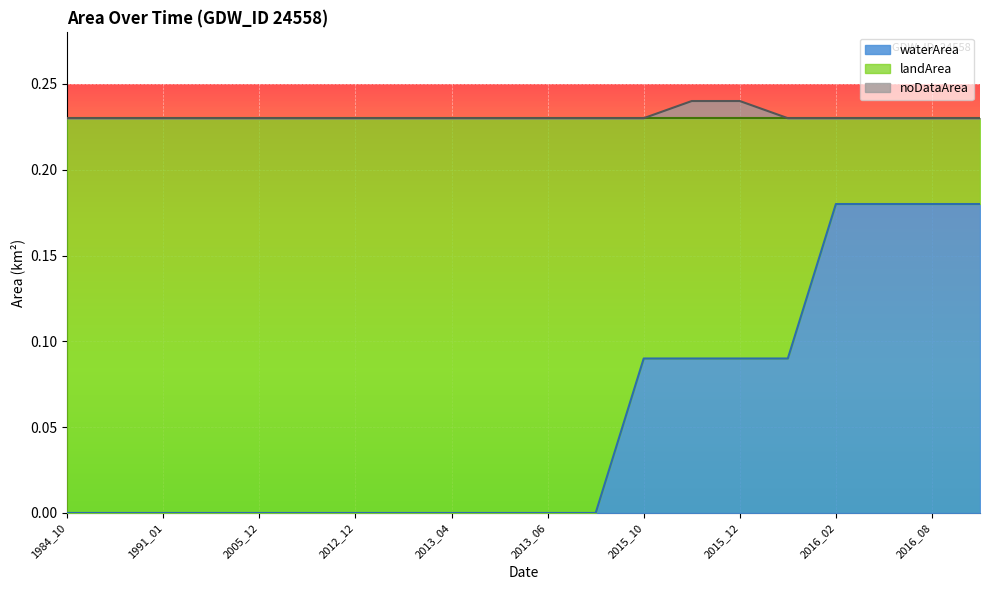

True or false: waterArea has more than 1 interior local peaks.

False